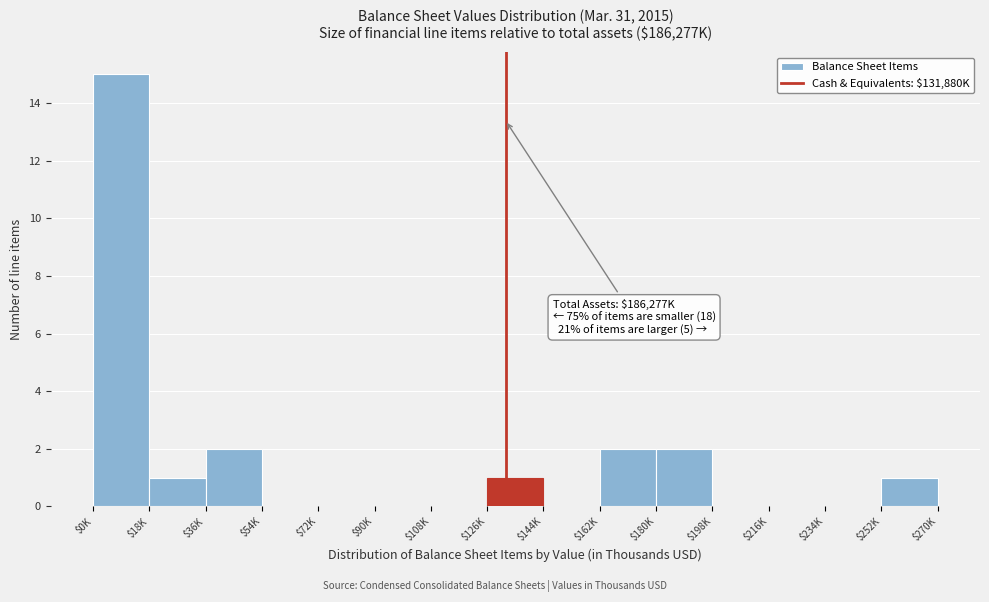

The chart shows a value of 0 at $198K. True or false?

True